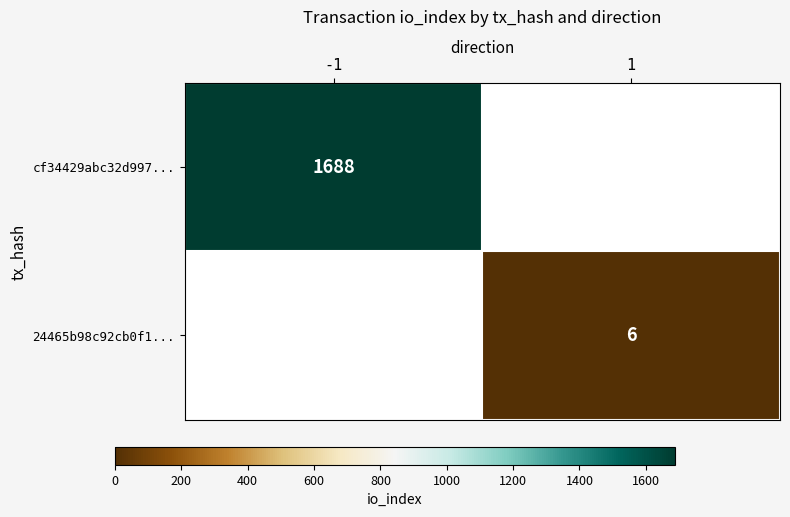

The value of cf34429abc32d997... at -1 is 1688. True or false?

True